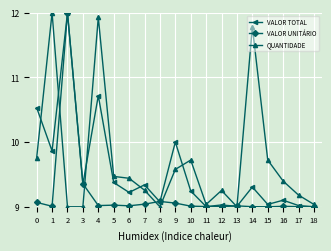

At which label does QUANTIDADE reach its peak?

1